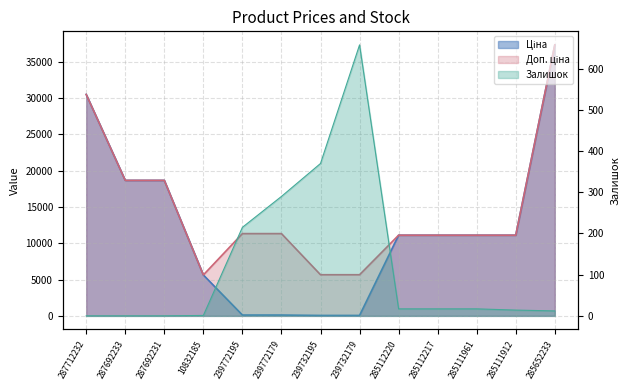

True or false: Доп. ціна and Ціна intersect in this chart.

False